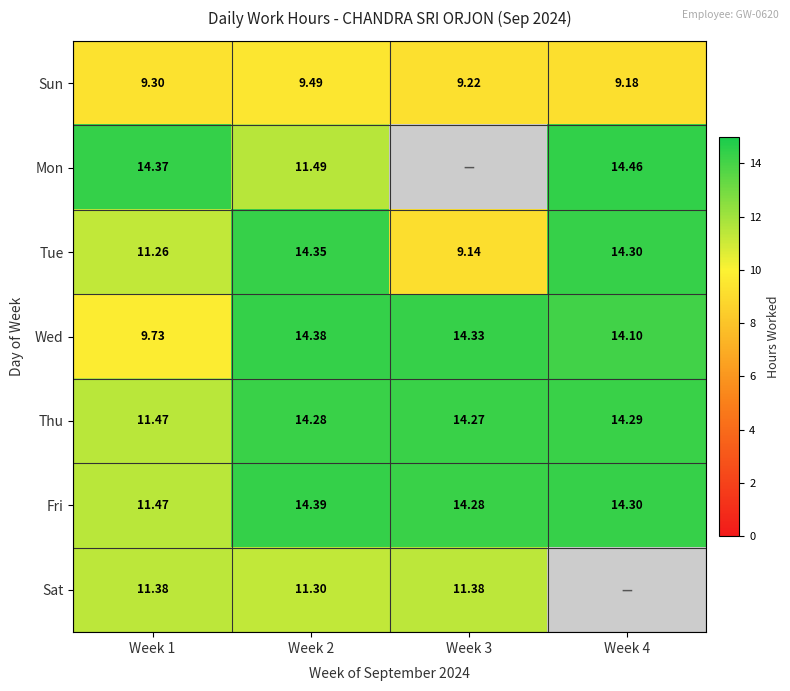

Where is Sun nearest to the value 9?

Week 4